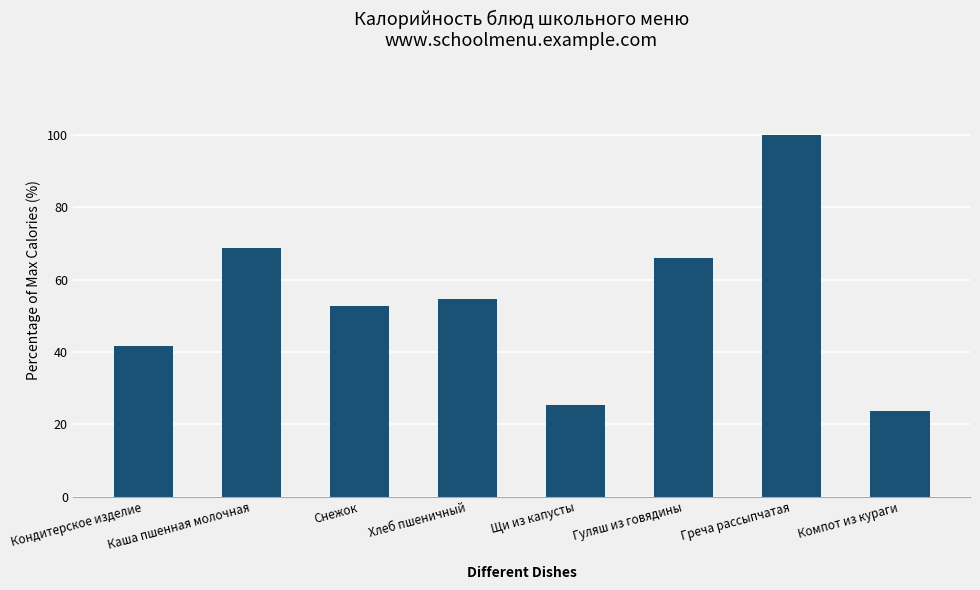

At which label does the data first exceed 54?

Каша пшенная молочная